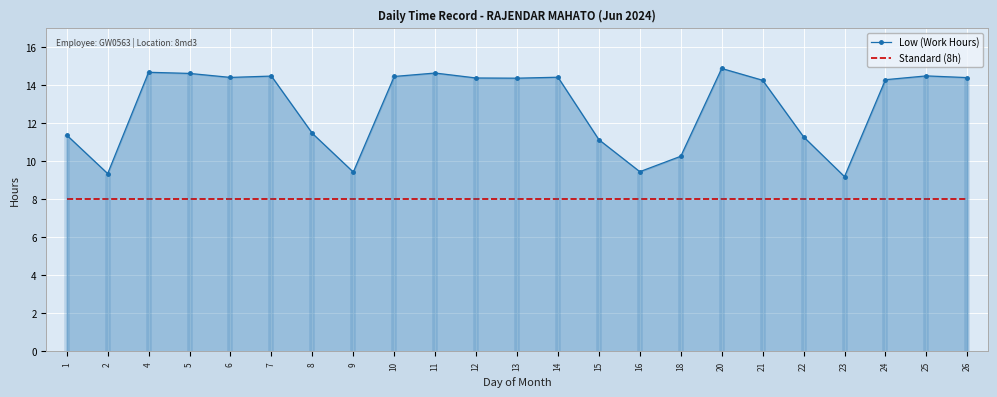

How many lines are shown in the chart?

2